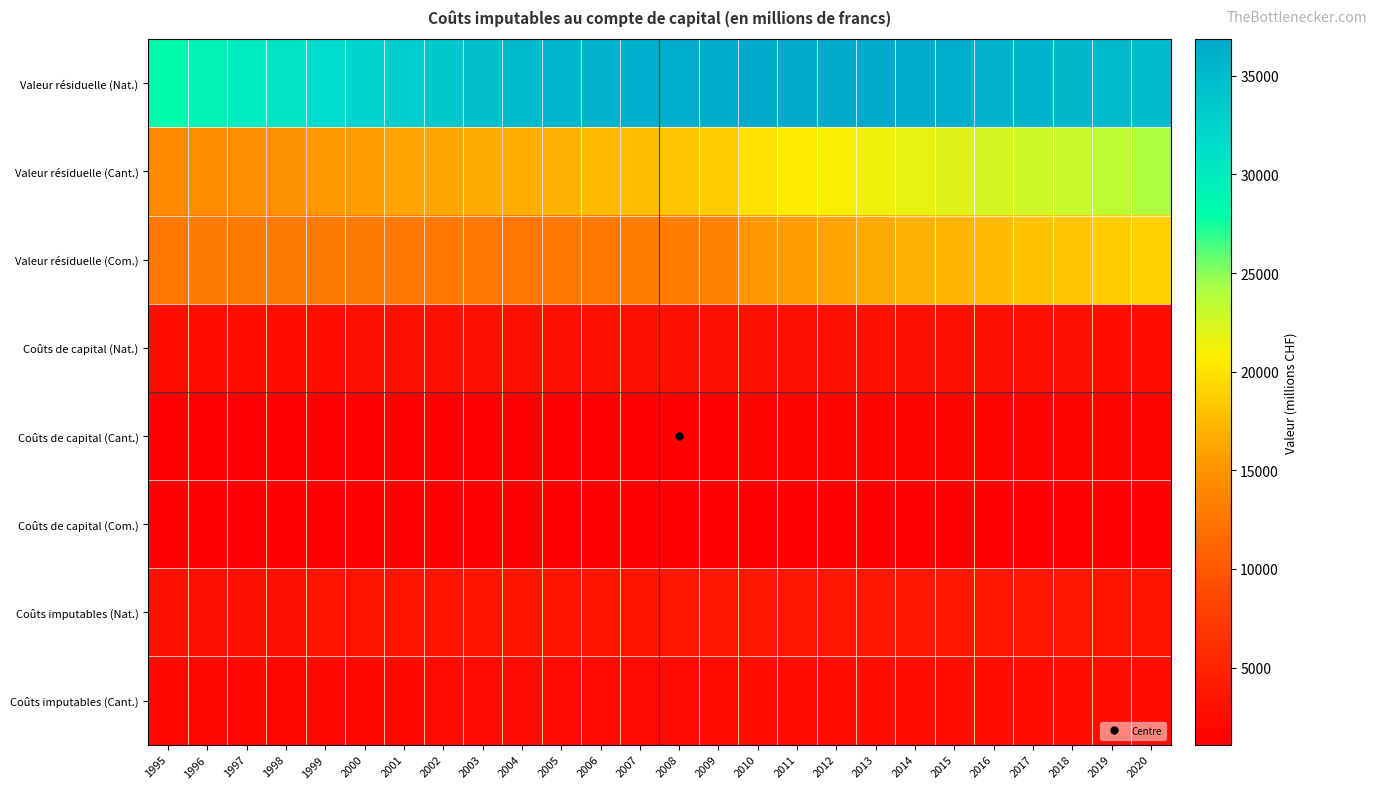

Reading right to left, what are all the values shown in this chart?

Valeur résiduelle (Nat.): 2020=35015.8	2019=35146.2	2018=35344.9	2017=35605.7	2016=36004.6	2015=36365.5	2014=36559.9	2013=36764.1	2012=36854.7	2011=36799.9	2010=36703.2	2009=36514.0	2008=36394.0	2007=36227.0	2006=35906.0	2005=35550.0	2004=35042.0	2003=34391.0	2002=33743.4	2001=32999.3	2000=32284.4	1999=31525.5	1998=30699.1	1997=29922.3	1996=29121.1	1995=28287.0
Valeur résiduelle (Cant.): 2020=24095.5	2019=23571.6	2018=23127.1	2017=22856.7	2016=22502.3	2015=22157.3	2014=21769.0	2013=21390.9	2012=20977.3	2011=20526.9	2010=20031.7	2009=18686.0	2008=18242.0	2007=17763.0	2006=17412.0	2005=17089.0	2004=16738.0	2003=16531.0	2002=16315.9	2001=16072.3	2000=15714.4	1999=15349.8	1998=14912.3	1997=14640.6	1996=14412.6	1995=14194.0
Valeur résiduelle (Com.): 2020=18933.0	2019=18599.3	2018=18259.1	2017=17969.2	2016=17617.7	2015=17282.3	2014=16918.3	2013=16549.3	2012=16094.6	2011=15666.5	2010=15216.4	2009=13526.0	2008=13247.0	2007=12988.0	2006=12804.0	2005=12702.0	2004=12675.0	2003=12747.0	2002=12786.0	2001=12825.3	2000=12881.3	1999=12847.6	1998=12917.7	1997=12934.6	1996=12852.8	1995=12784.0
Coûts de capital (Nat.): 2020=2703.2	2019=2763.2	2018=2776.4	2017=2797.2	2016=2874.5	2015=2879.8	2014=2900.1	2013=2922.8	2012=2975.5	2011=2982.2	2010=3020.2	2009=2972.0	2008=2932.0	2007=2926.0	2006=2879.0	2005=2865.0	2004=2843.0	2003=2881.0	2002=2849.0	2001=2834.8	2000=2784.4	1999=2759.8	1998=2724.7	1997=2716.6	1996=2644.4	1995=2575.0
Coûts de capital (Cant.): 2020=1626.1	2019=1646.6	2018=1632.7	2017=1629.7	2016=1645.8	2015=1618.3	2014=1604.9	2013=1594.1	2012=1591.3	2011=1562.8	2010=1557.3	2009=1470.0	2008=1427.0	2007=1403.0	2006=1369.0	2005=1357.0	2004=1344.0	2003=1377.0	2002=1374.2	2001=1382.3	2000=1362.6	1999=1357.9	1998=1344.6	1997=1357.8	1996=1354.1	1995=1360.0
Coûts de capital (Com.): 2020=1239.7	2019=1269.5	2018=1268.8	2017=1268.6	2016=1280.8	2015=1257.0	2014=1246.9	2013=1240.0	2012=1240.2	2011=1228.7	2010=1232.8	2009=1133.0	2008=1114.0	2007=1110.0	2006=1098.0	2005=1104.0	2004=1116.0	2003=1161.0	2002=1177.0	2001=1205.0	2000=1219.7	1999=1237.3	1998=1264.5	1997=1298.5	1996=1295.8	1995=1294.0
Coûts imputables (Nat.): 2020=3319.2	2019=3326.4	2018=3339.4	2017=3363.6	2016=3448.3	2015=3454.5	2014=3467.4	2013=3487.9	2012=3520.2	2011=3500.5	2010=3505.7	2009=3475.0	2008=3421.0	2007=3300.0	2006=3246.0	2005=3239.0	2004=3203.0	2003=3232.0	2002=3191.0	2001=3162.4	2000=3091.4	1999=3079.3	1998=3023.8	1997=3012.9	1996=2941.4	1995=2865.0
Coûts imputables (Cant.): 2020=2622.7	2019=2583.0	2018=2641.6	2017=2659.1	2016=2682.1	2015=2642.7	2014=2618.7	2013=2652.6	2012=2633.8	2011=2579.4	2010=2559.5	2009=2440.0	2008=2316.0	2007=2230.0	2006=2228.0	2005=2196.0	2004=2128.0	2003=2174.0	2002=2095.0	2001=2058.1	2000=1998.8	1999=1956.6	1998=1921.0	1997=1946.8	1996=1956.7	1995=1975.5